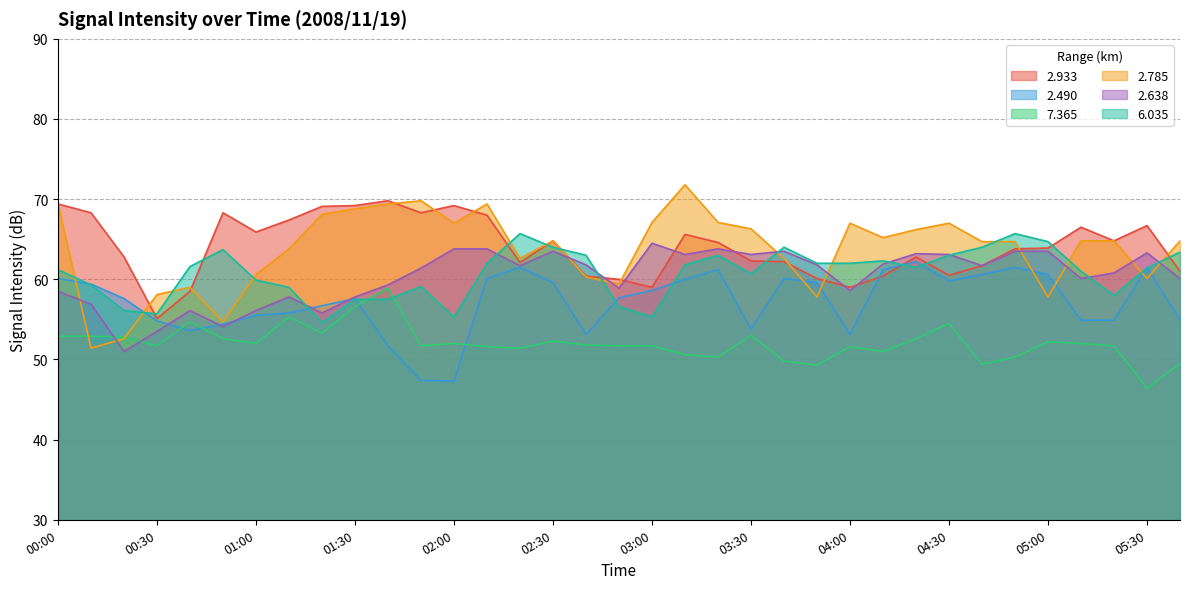

Which series has the widest spread of values?

2.785